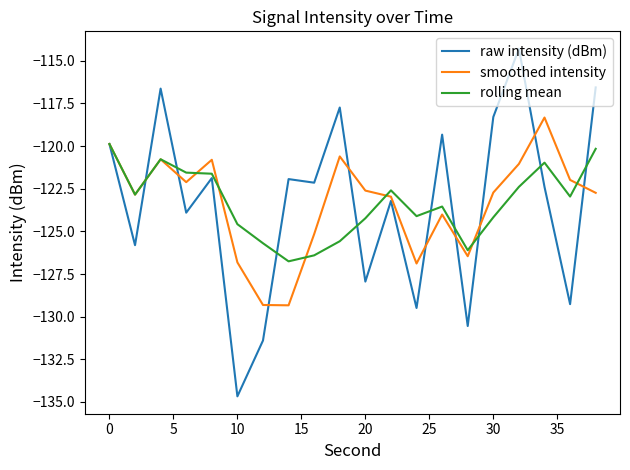

Which series has the largest range (max minus min)?

raw intensity (dBm)